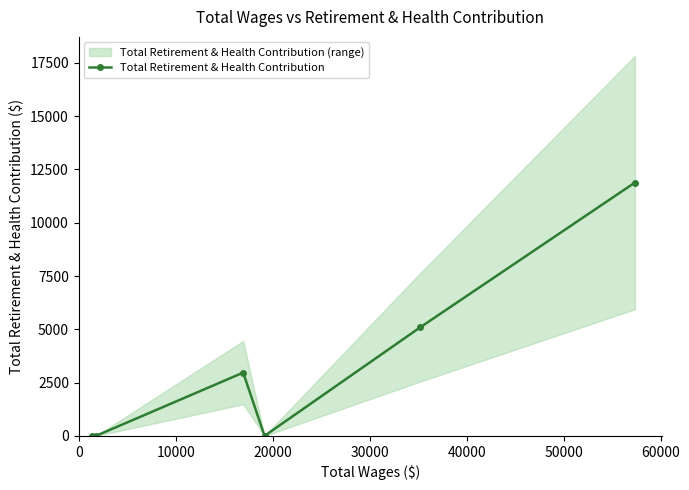

How many interior local peaks does the Total Retirement & Health Contribution series have?

1